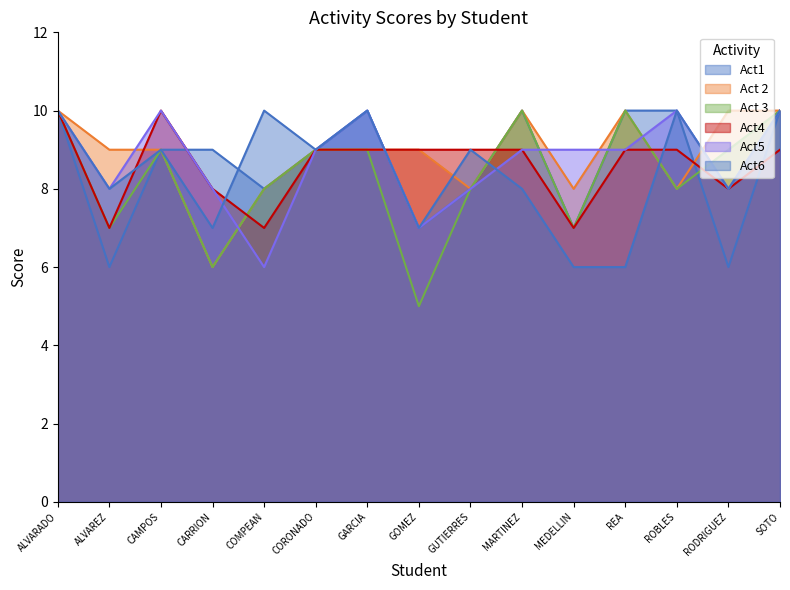

What is the difference between the maximum and second lowest values in the Act1 series?

4